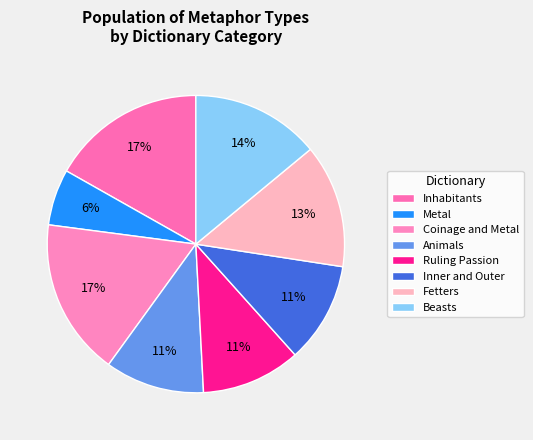

Count the number of slices in the pie.

8